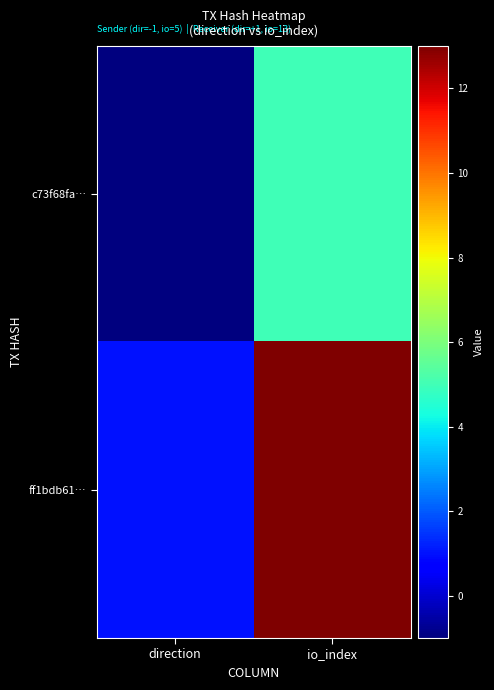

Rank the series at io_index from lowest to highest value.

c73f68fa…, ff1bdb61…